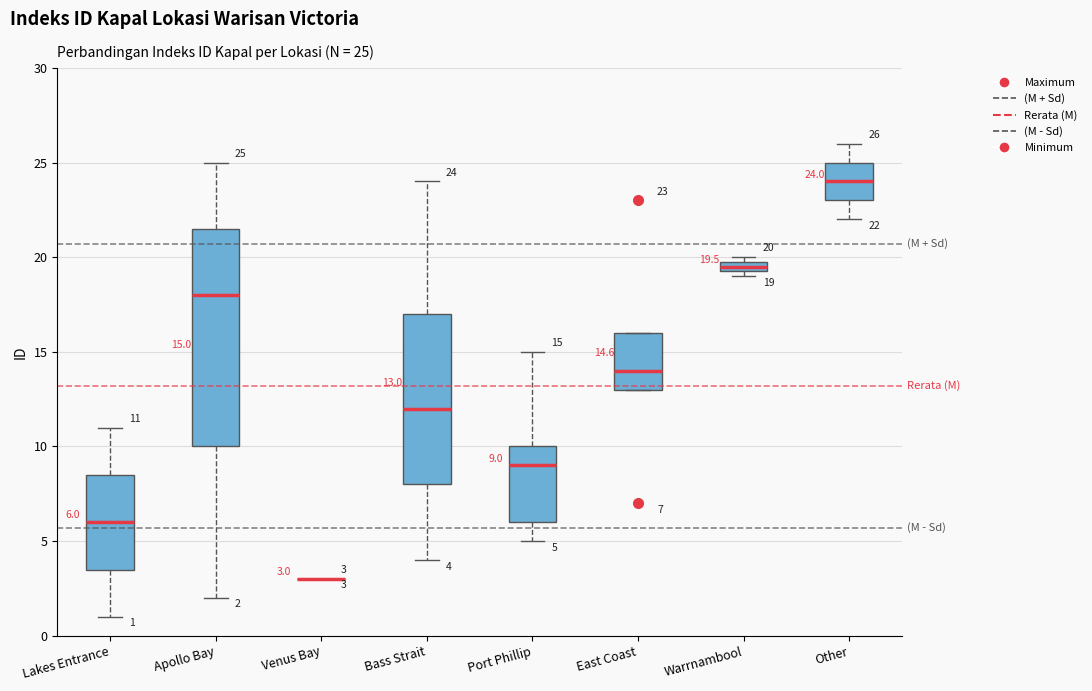

Comparing the boxes themselves (not the whiskers), which one is the tallest?

Apollo Bay